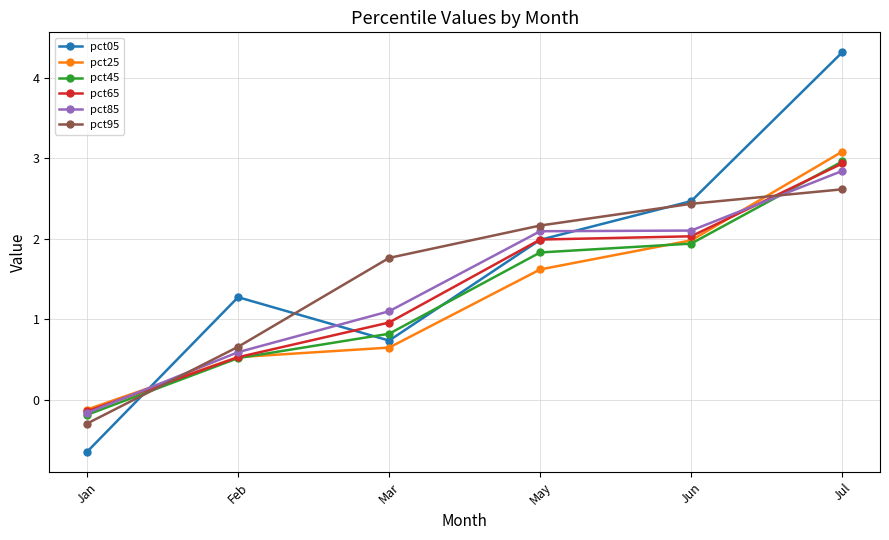

Which category has the lowest value across all series?

Jan